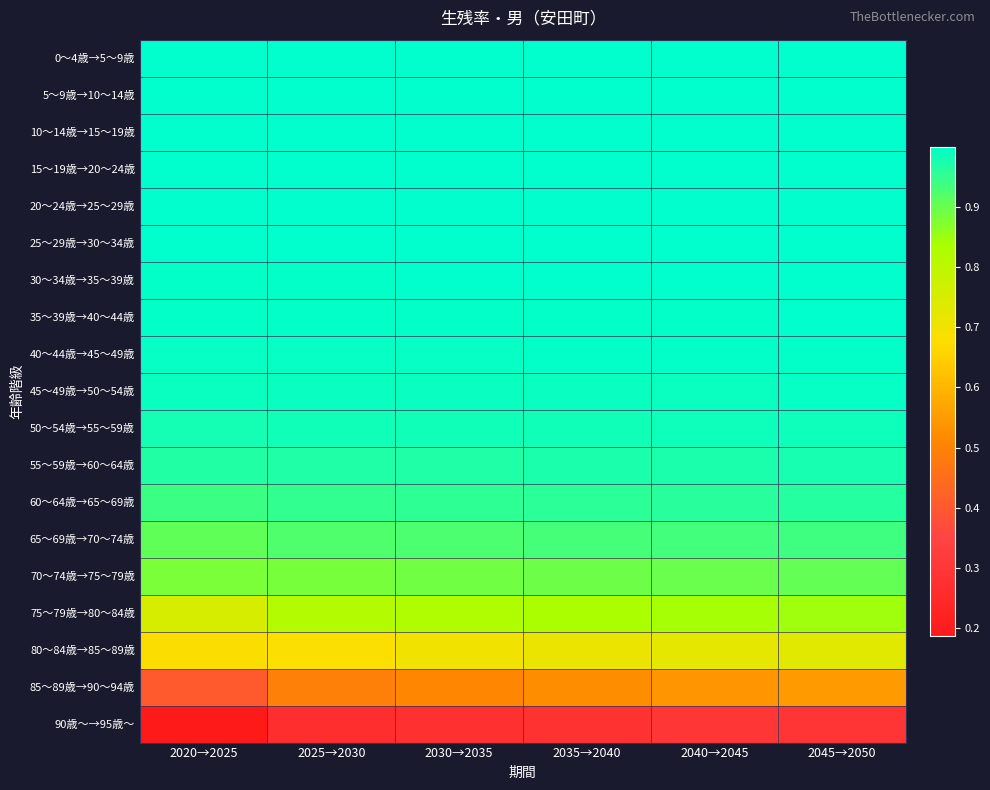

Between 2020→2025 and 2040→2045, which series saw the biggest shift?

85～89歳→90～94歳